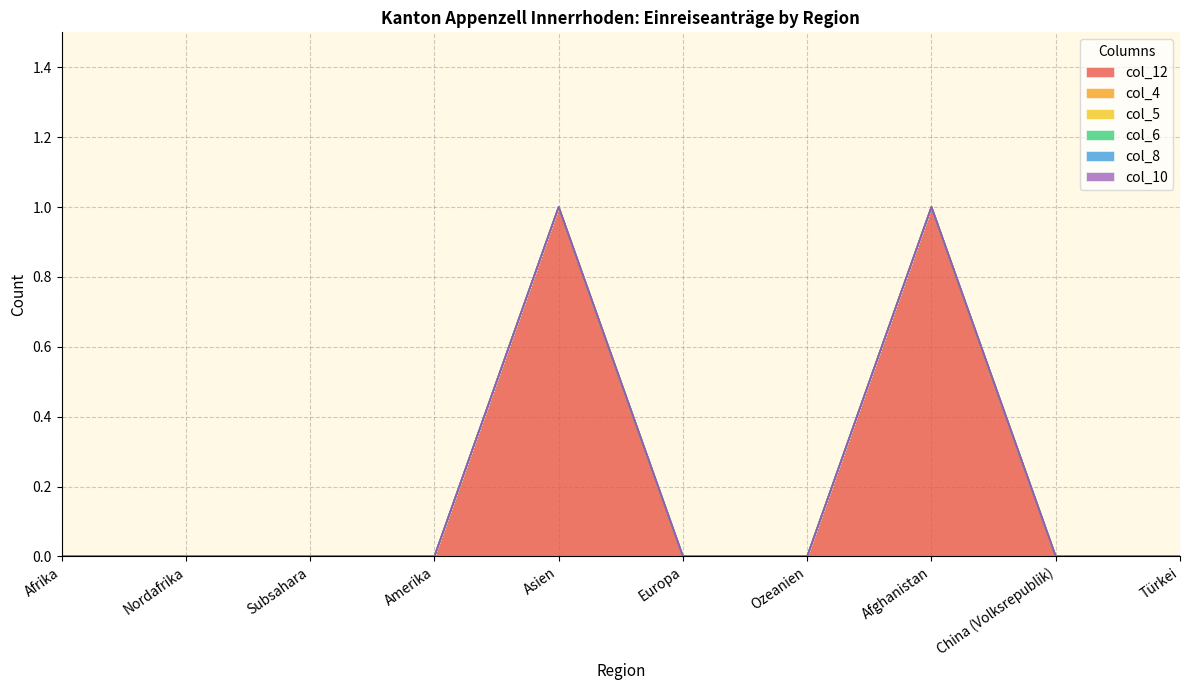

Reading right to left, extract all data points from this chart.

col_12: 0	0	1	0	0	1	0	0	0	0
col_4: 0	0	0	0	0	0	0	0	0	0
col_5: 0	0	0	0	0	0	0	0	0	0
col_6: 0	0	0	0	0	0	0	0	0	0
col_8: 0	0	0	0	0	0	0	0	0	0
col_10: 0	0	0	0	0	0	0	0	0	0